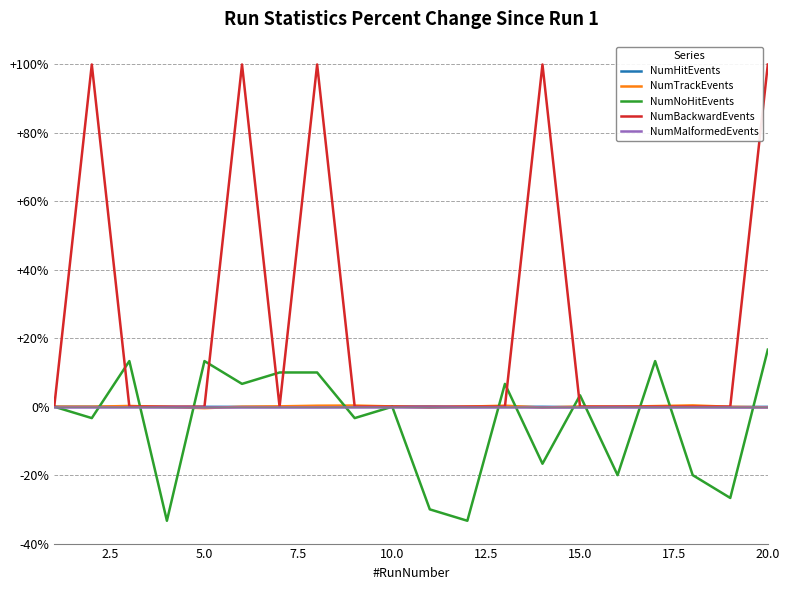

What is the minimum value shown in the chart?

-33.3